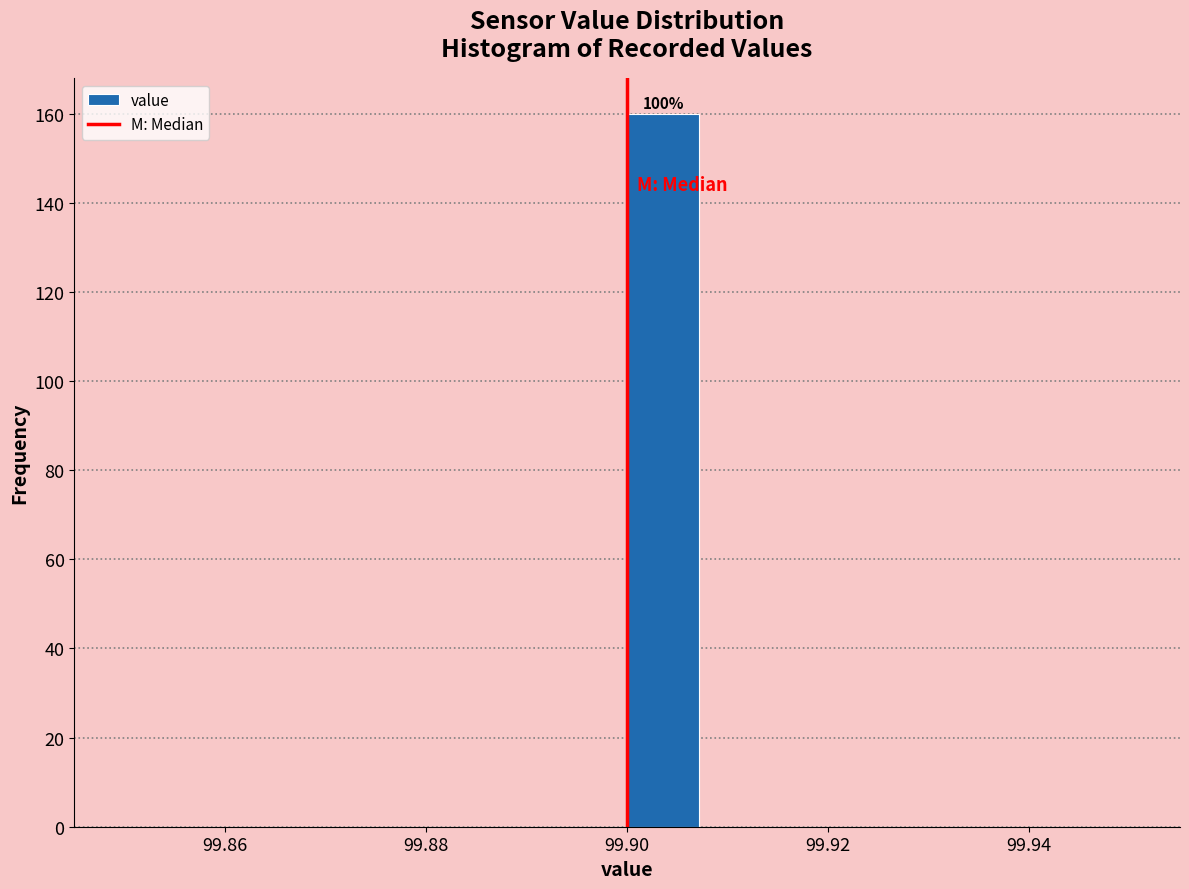

Around what value on the x-axis is the tallest bar? Give the approximate position of its centre, as read against the axis.

99.904